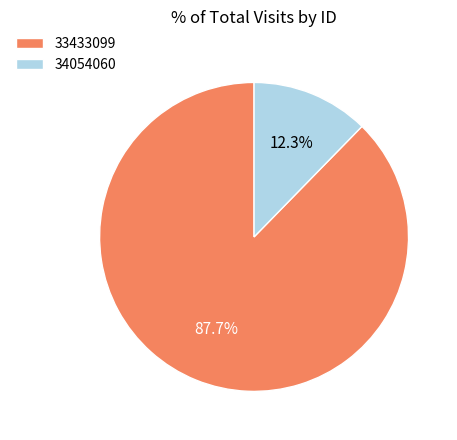

What is the largest slice in the pie chart?

33433099